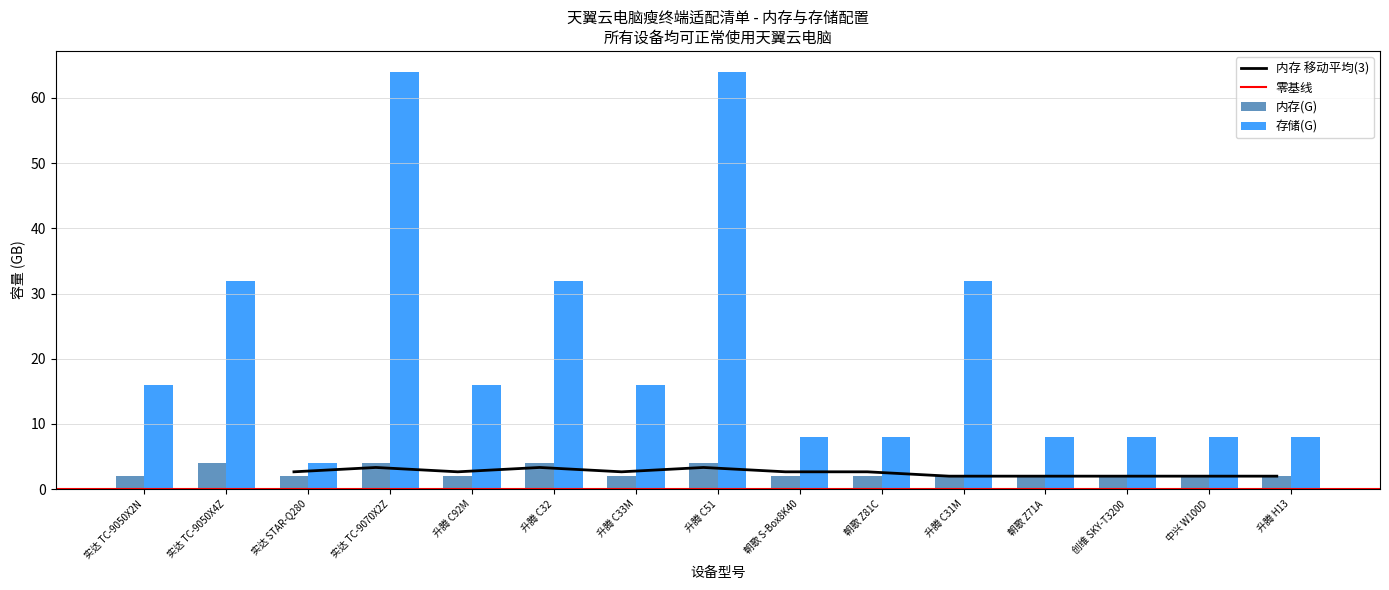

Rank the series by their maximum value, from lowest to highest.

内存(G), 存储(G)